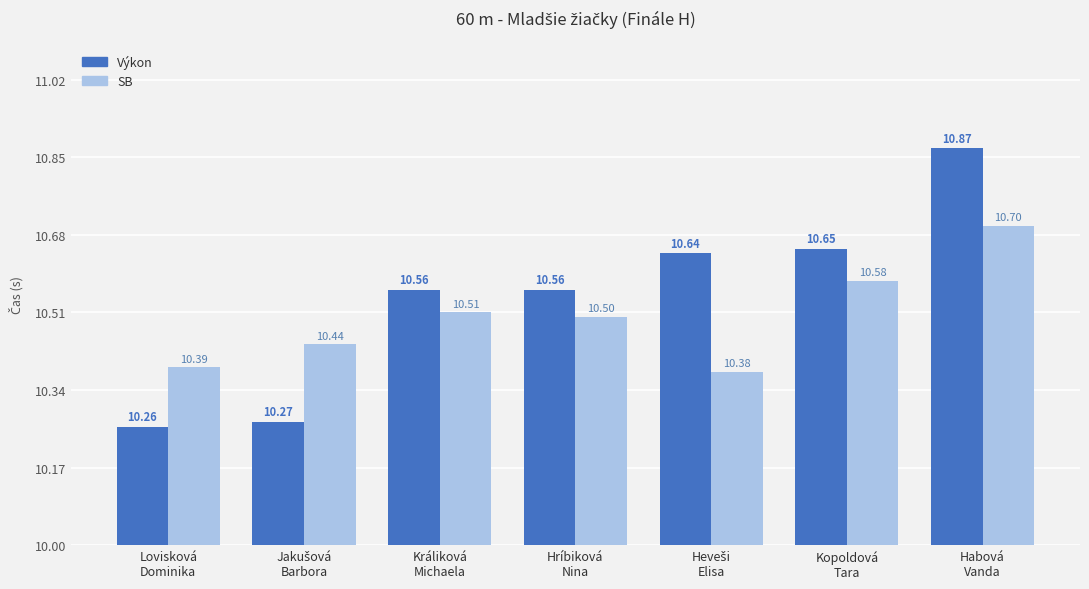

What is the value of the SB bar at the 4th from the left?

10.5